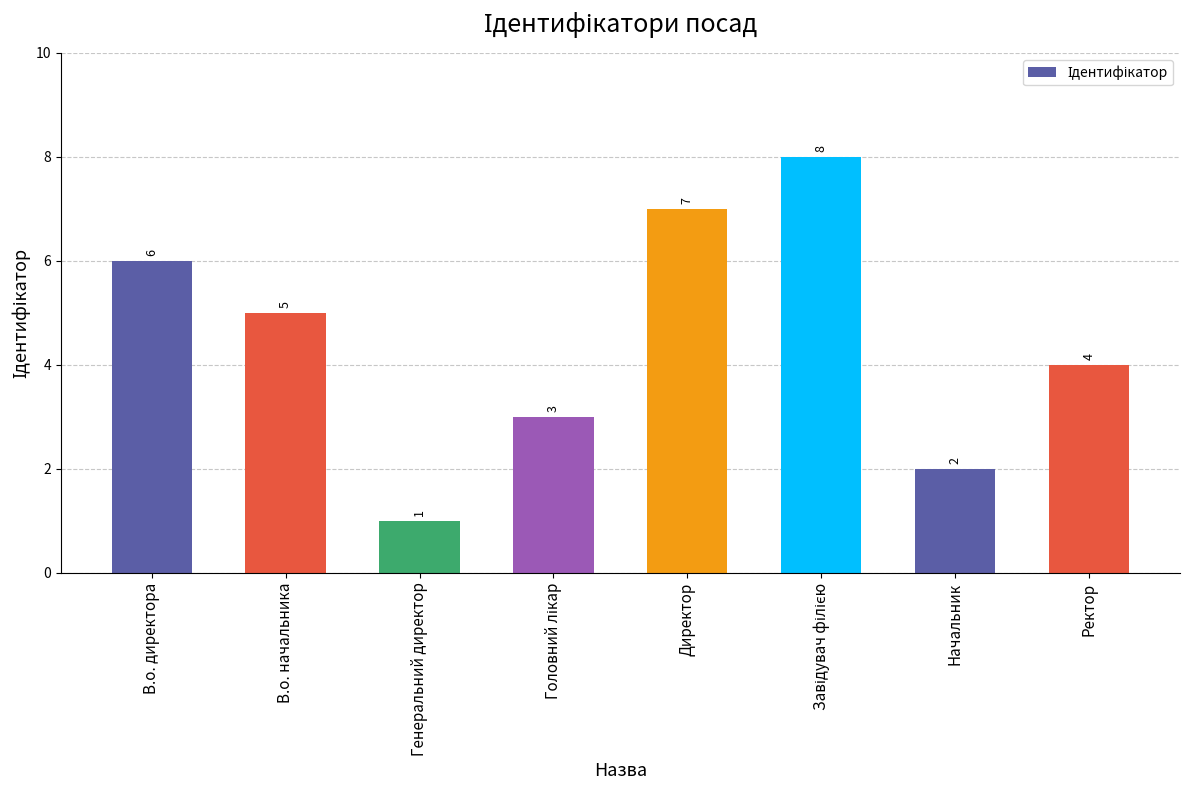

Reading right to left, extract all data points from this chart.

4	2	8	7	3	1	5	6